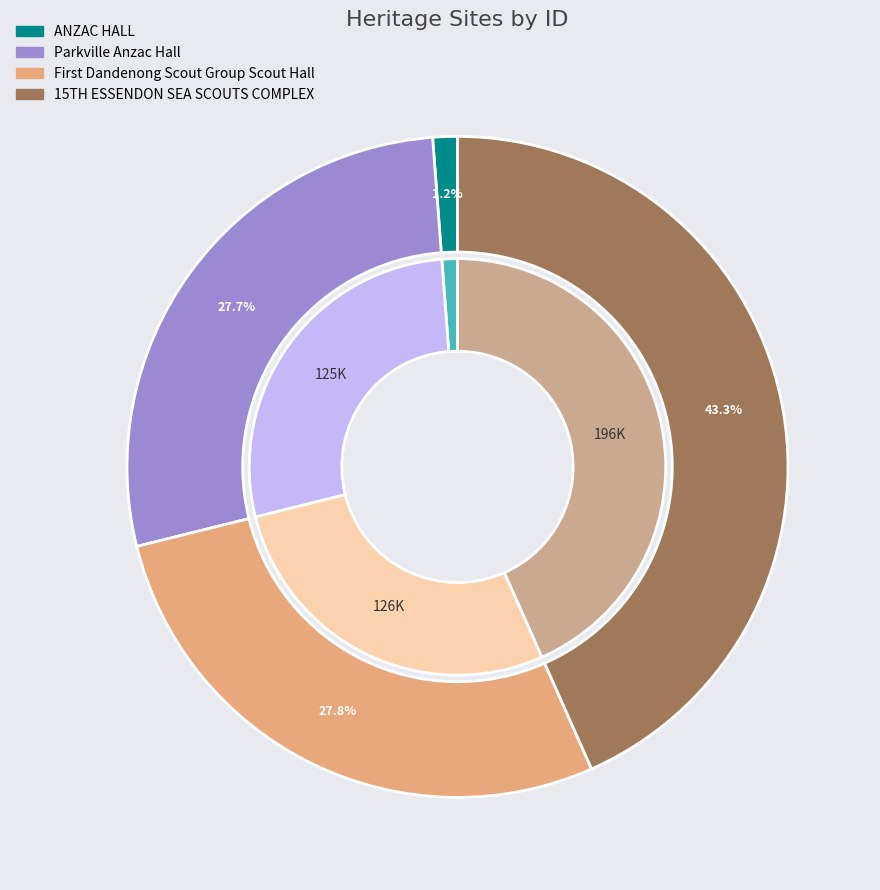

Rank the categories by value from lowest to highest.

ANZAC HALL, Parkville Anzac Hall, First Dandenong Scout Group Scout Hall, 15TH ESSENDON SEA SCOUTS COMPLEX